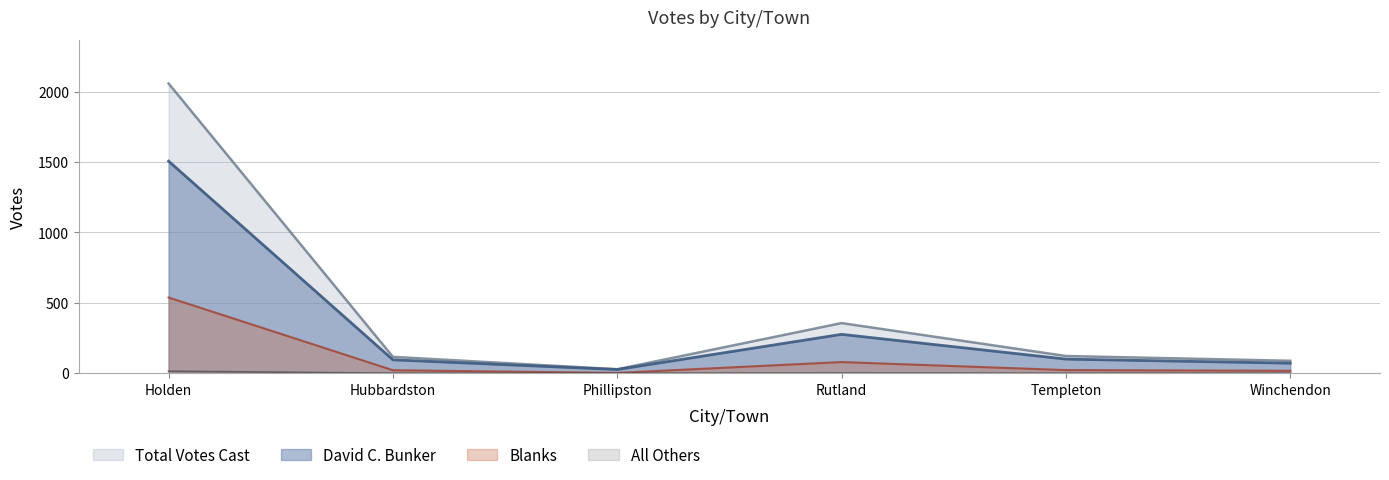

What is the total value across all series at Phillipston?

56